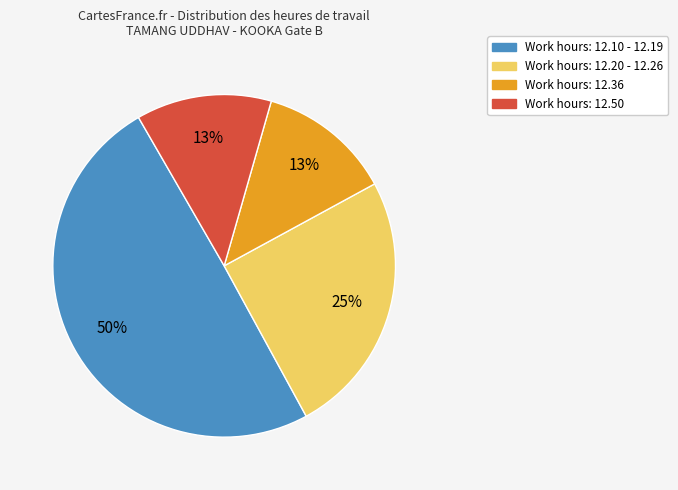

To the nearest percent, what is the average slice percentage?

25%